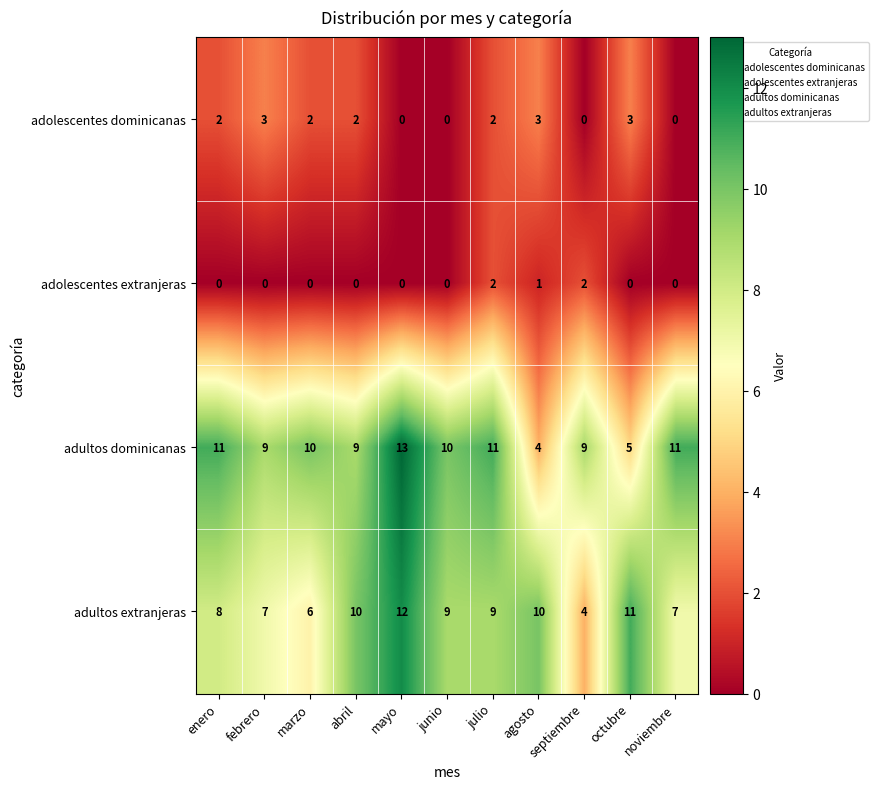

What is the difference between the second highest and second lowest values in the adultos dominicanas series?

6